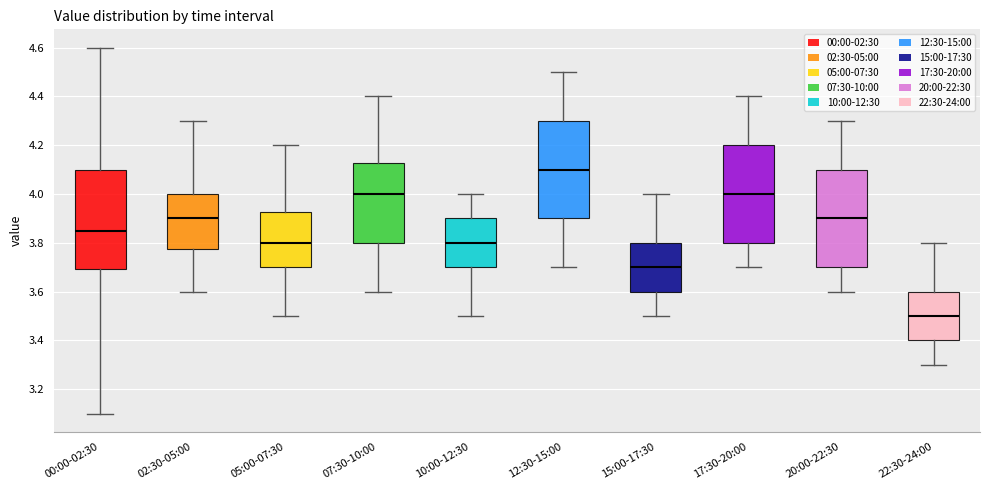

Reading left to right, transcribe this box plot: for each box, give where its median line is, the range the box spans, and where its two whiskers end, as read against the y-axis. The values are not printed on the chart, so give them approximately, as read against the axis.

00:00-02:30: median 3.86, box 3.70 to 4.10, whiskers 3.10 to 4.60
02:30-05:00: median 3.90, box 3.78 to 4.00, whiskers 3.60 to 4.30
05:00-07:30: median 3.80, box 3.70 to 3.92, whiskers 3.50 to 4.20
07:30-10:00: median 4.00, box 3.80 to 4.12, whiskers 3.60 to 4.40
10:00-12:30: median 3.80, box 3.70 to 3.90, whiskers 3.50 to 4.00
12:30-15:00: median 4.10, box 3.90 to 4.30, whiskers 3.70 to 4.50
15:00-17:30: median 3.70, box 3.60 to 3.80, whiskers 3.50 to 4.00
17:30-20:00: median 4.00, box 3.80 to 4.20, whiskers 3.70 to 4.40
20:00-22:30: median 3.90, box 3.70 to 4.10, whiskers 3.60 to 4.30
22:30-24:00: median 3.50, box 3.40 to 3.60, whiskers 3.30 to 3.80